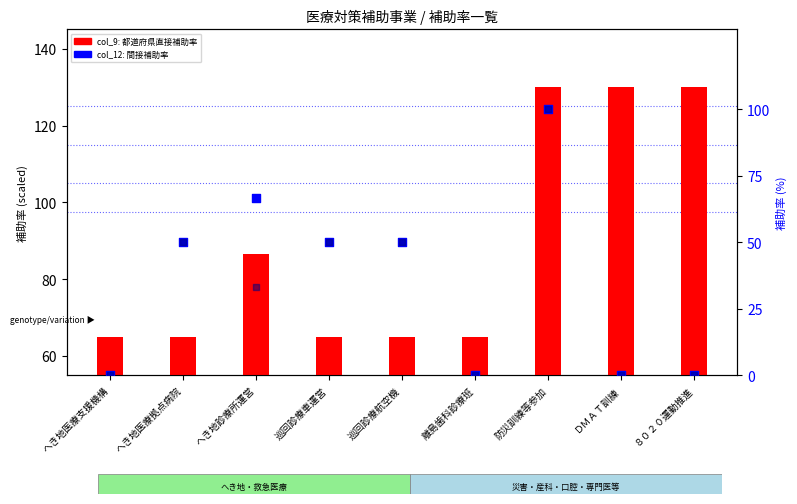

Is the value of col_9 (都道府県直接補助率) at 巡回診療車運営 greater than the value of col_12 (間接補助率) at 巡回診療航空機?

Yes